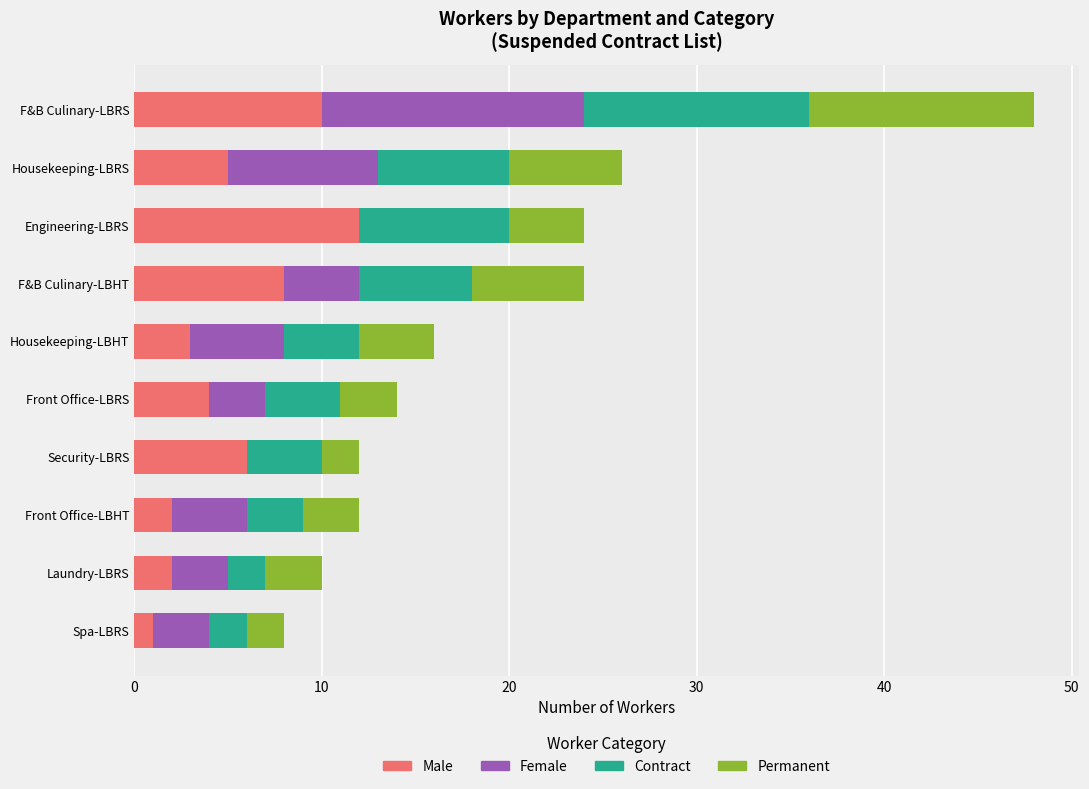

The Male series shows 8 at F&B Culinary-LBHT. True or false?

True